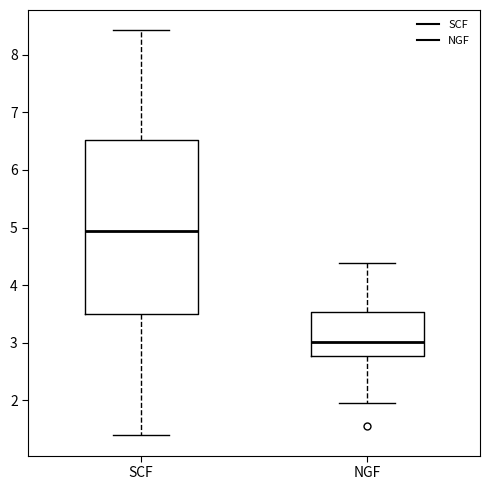

Reading left to right, transcribe this box plot: for each box, give where its median line is, the range the box spans, and where its two whiskers end, as read against the y-axis. The values are not printed on the chart, so give them approximately, as read against the axis.

SCF: median 4.9, box 3.5 to 6.5, whiskers 1.4 to 8.4
NGF: median 3.0, box 2.8 to 3.5, whiskers 2.0 to 4.4